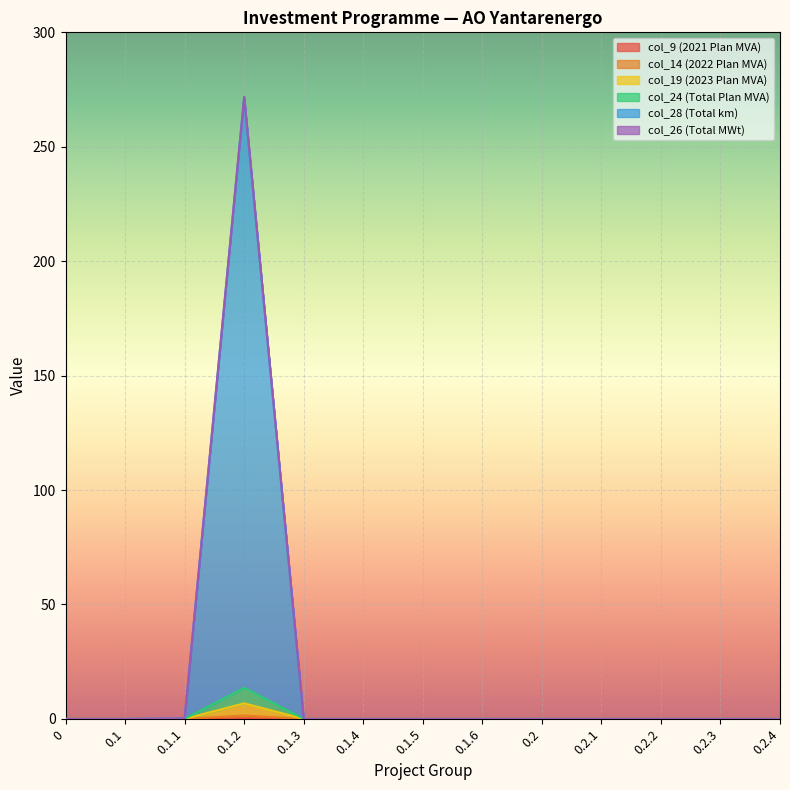

At which category is the sum across all series the highest?

0.1.2